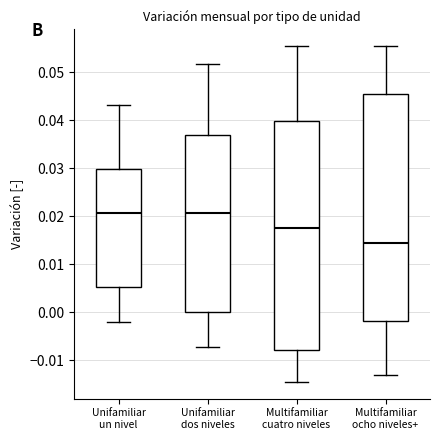

Reading left to right, read every box against the y-axis: the position of its median line, the range the box covers, and the ends of its whiskers. The values are not printed on the chart, so give them approximately, as read against the axis.

Unifamiliar un nivel: median 0.021, box 0.005 to 0.030, whiskers -0.002 to 0.043
Unifamiliar dos niveles: median 0.021, box 0.000 to 0.037, whiskers -0.007 to 0.052
Multifamiliar cuatro niveles: median 0.018, box -0.008 to 0.040, whiskers -0.014 to 0.055
Multifamiliar ocho niveles+: median 0.014, box -0.002 to 0.045, whiskers -0.013 to 0.055